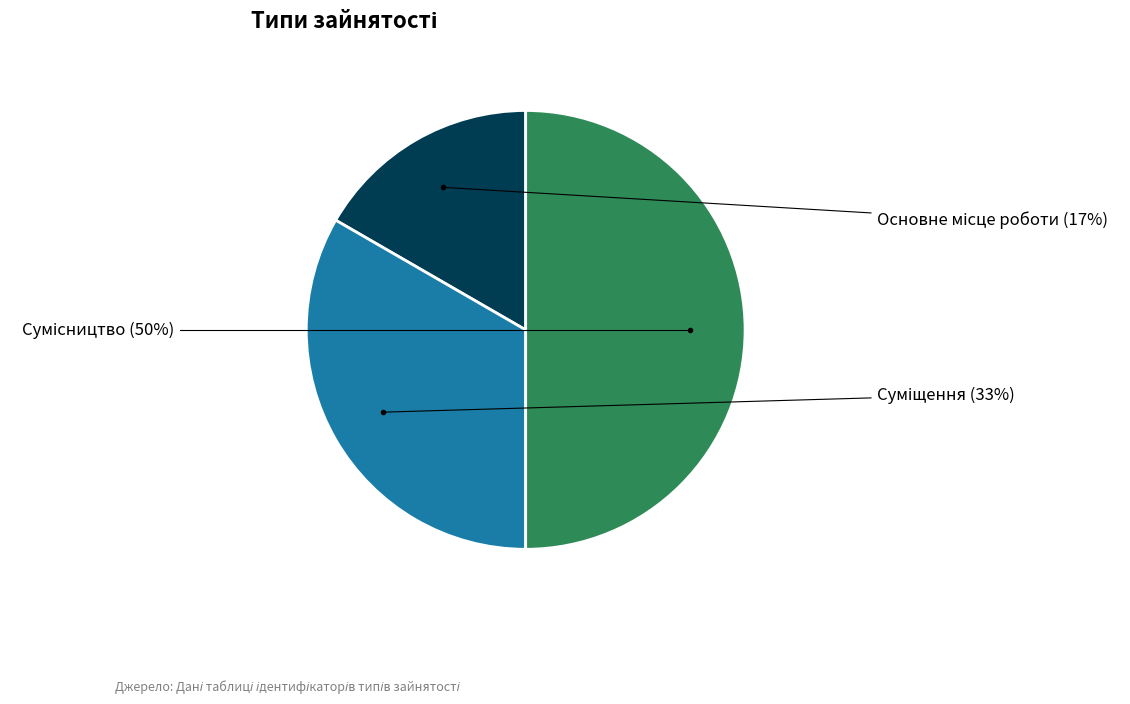

Count the number of slices in the pie.

3